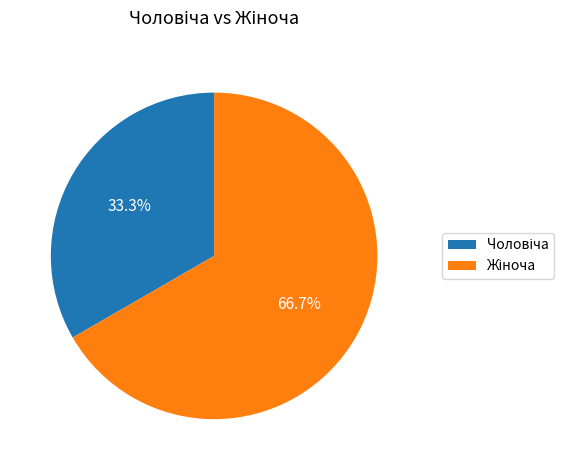

Is there a majority slice in this chart?

Yes